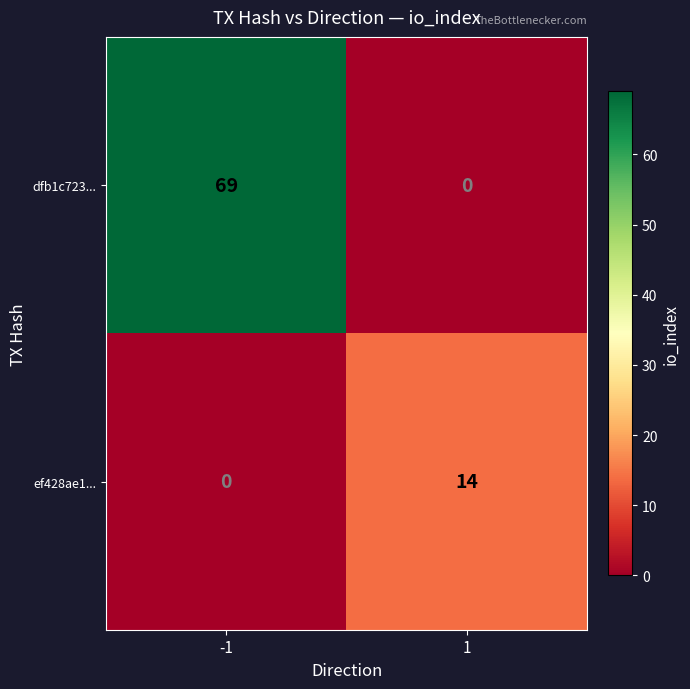

How many distinct data groups are displayed?

2